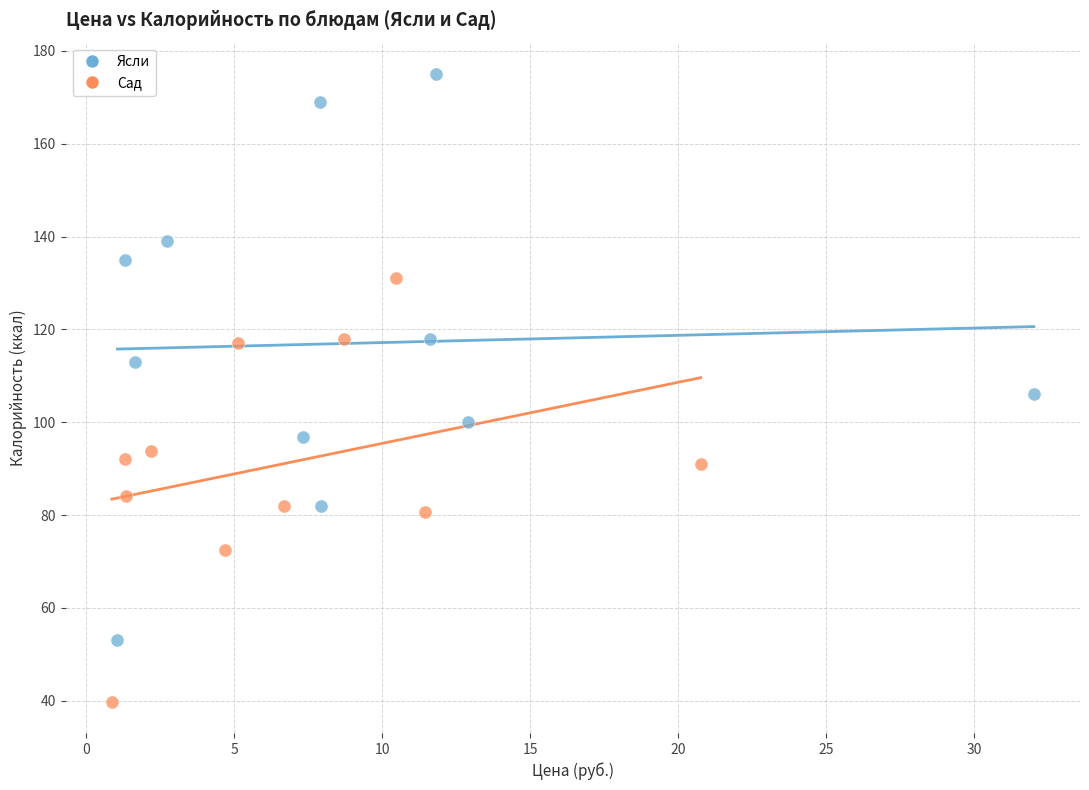

What are all the series names shown in the legend?

Ясли, Сад